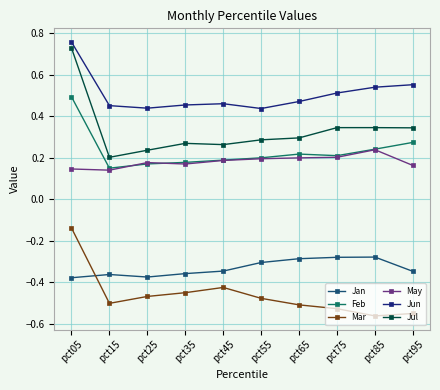

The value of May at pct45 is 0.2. True or false?

True